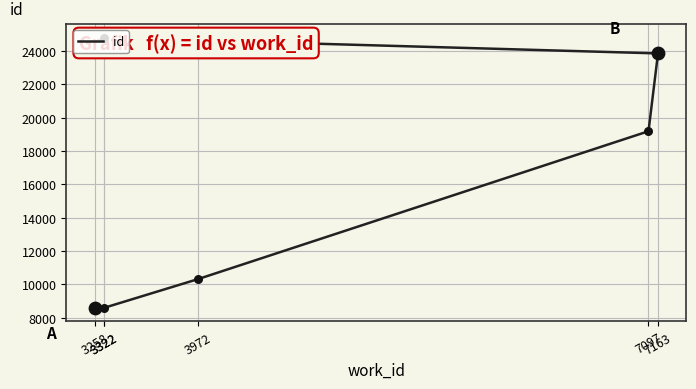

What is the change in value from 3322 to 7097?

+10601